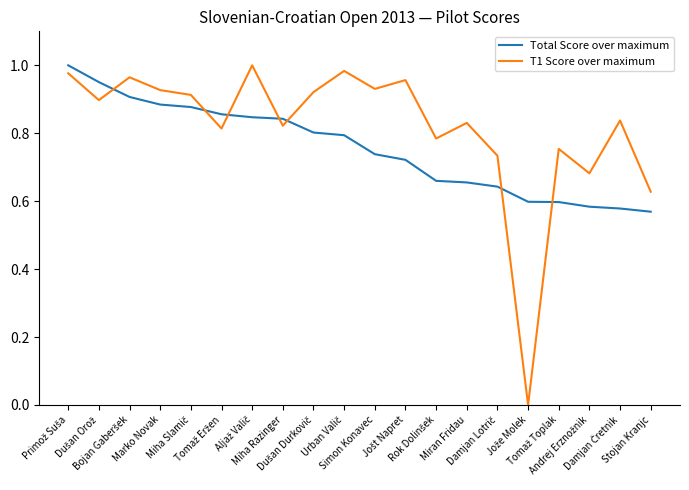

Which series has the largest total across all categories?

T1 Score over maximum